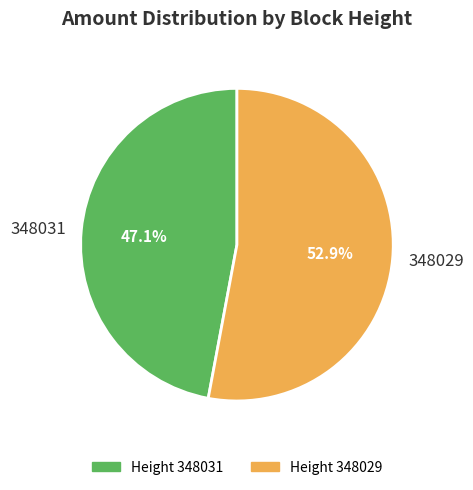

Which slice is the largest?

Height 348029